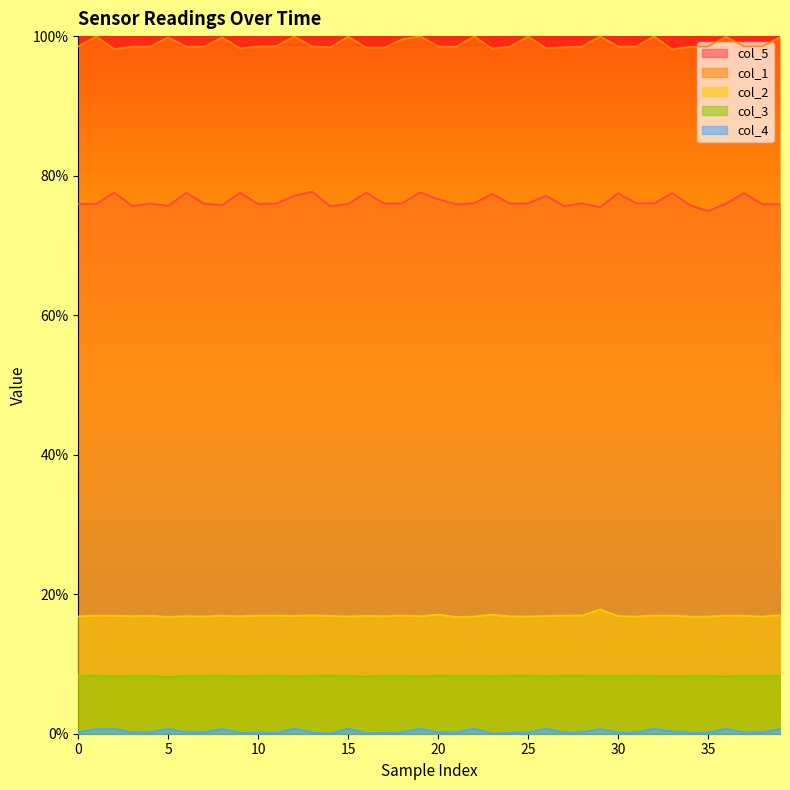

What is the spread (max minus min) of values at 27?

98.2